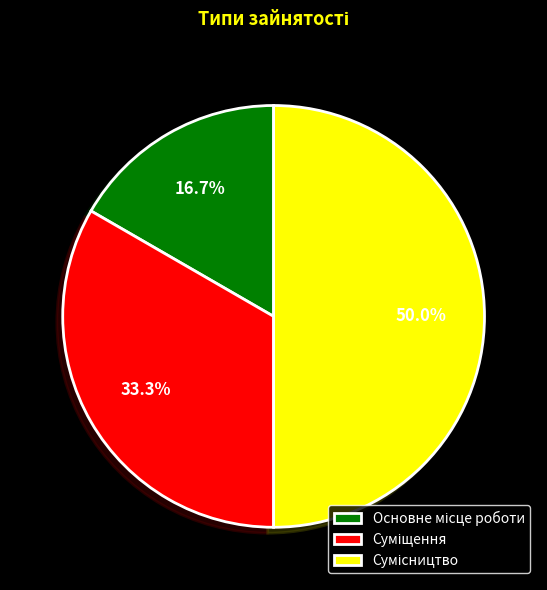

What is the smallest slice in the pie chart?

Основне місце роботи